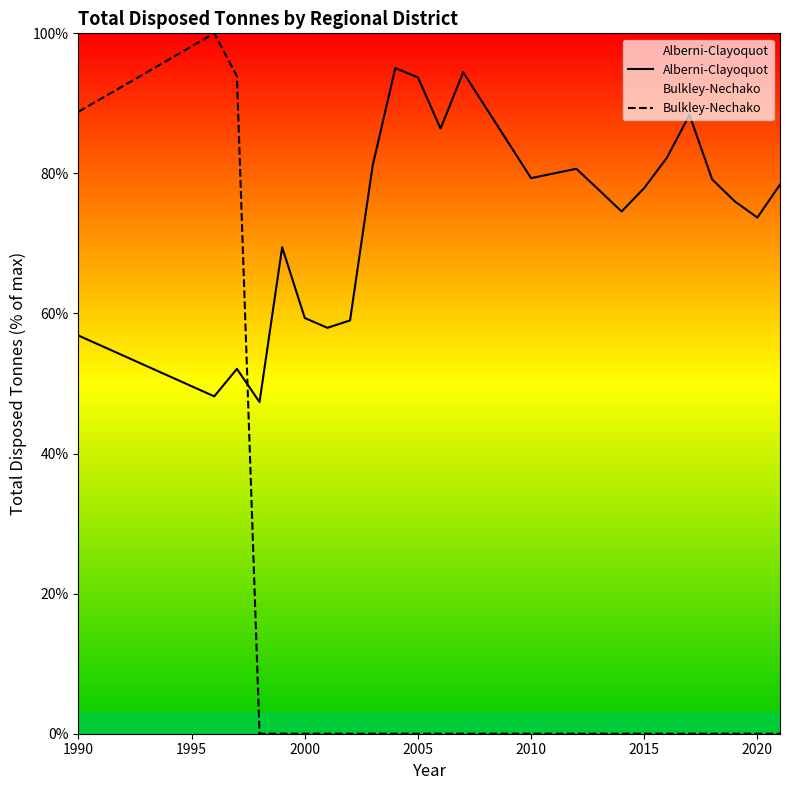

What is the maximum value for Bulkley-Nechako?

100.0